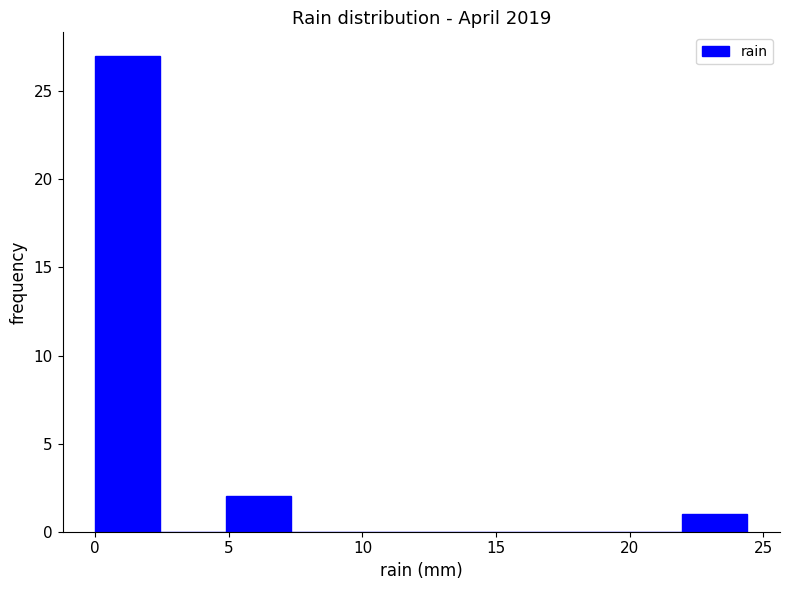

How tall is the bar that spans 22.0 to 24.5 on the x-axis? Neither the bar edges nor the heights are printed on the chart, so give them approximately, as read against the axes.

1